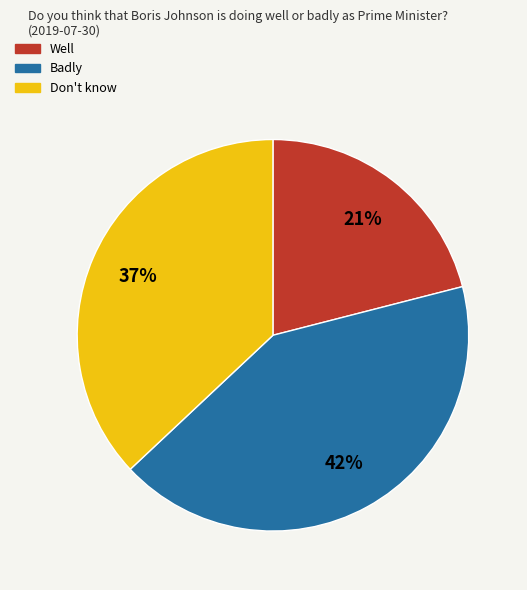

Do Badly and Well together represent more than half of the pie?

Yes